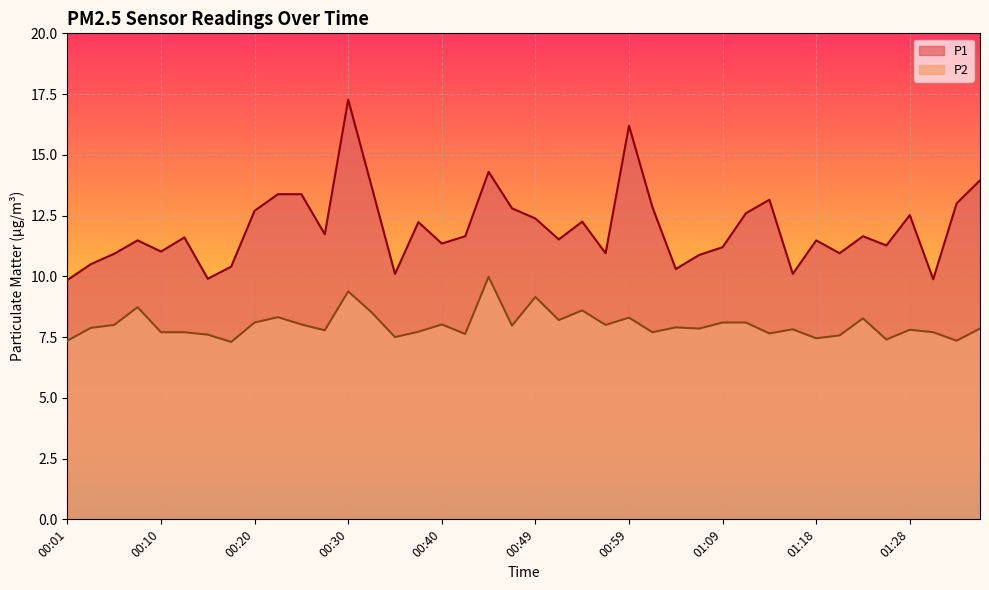

True or false: P2 has a value of 7.8 at 01:16.

True